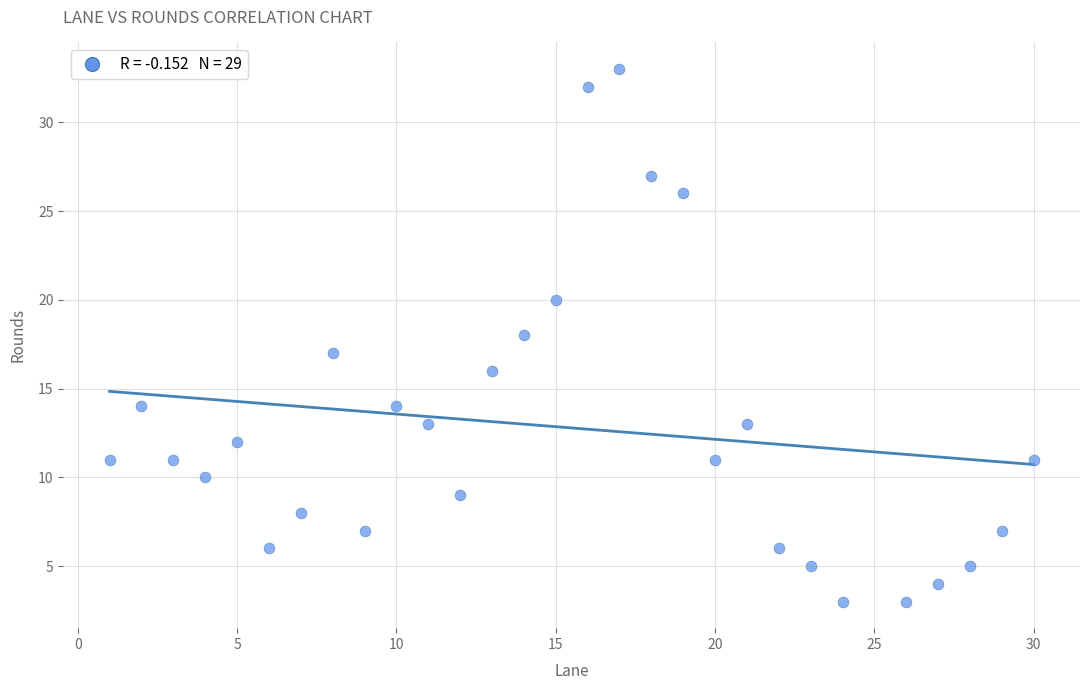

What is the range of X values (max minus min)?

29